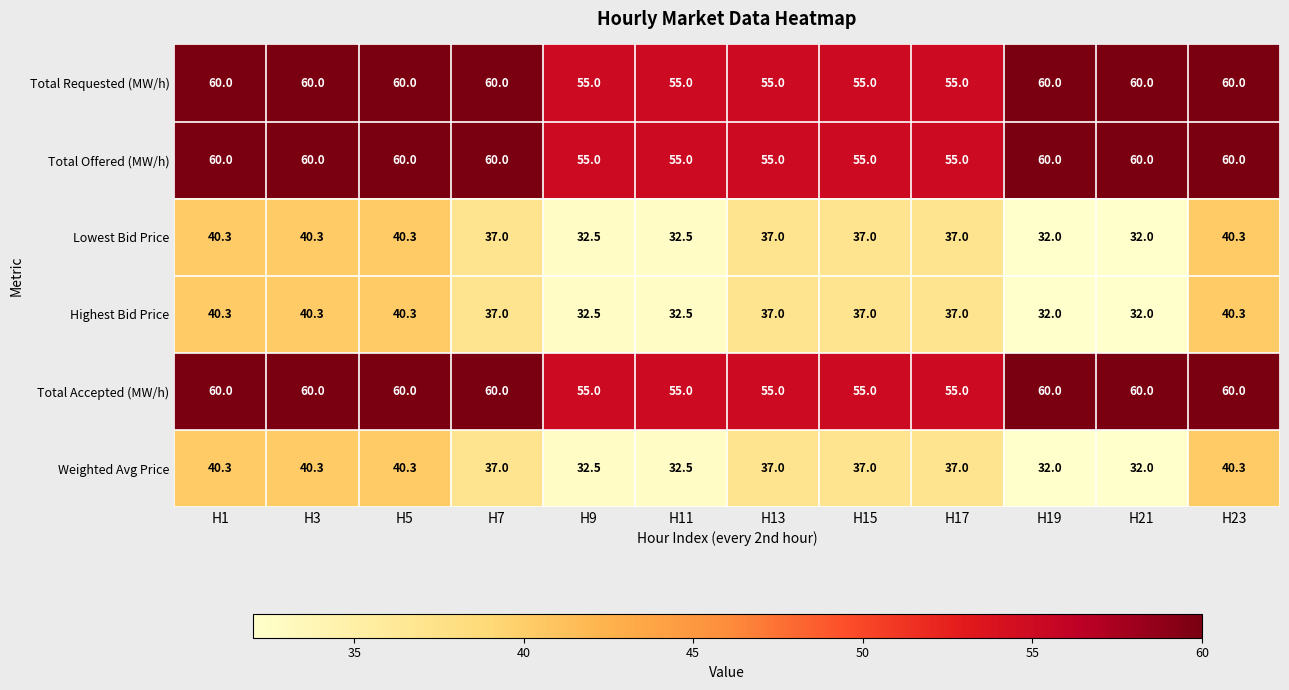

At how many categories does at least one series exceed 41?

12